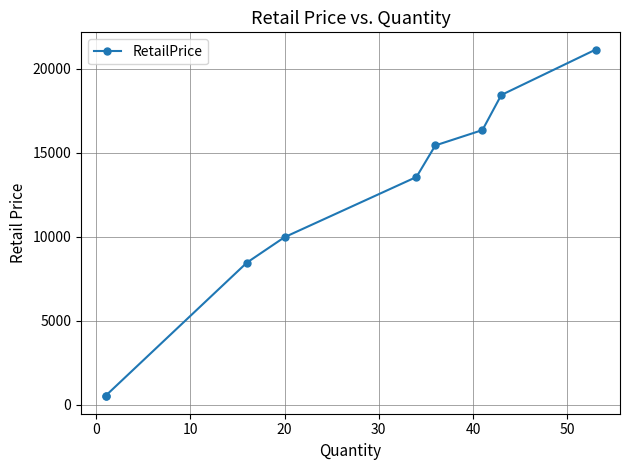

How many values are below 13566?

4